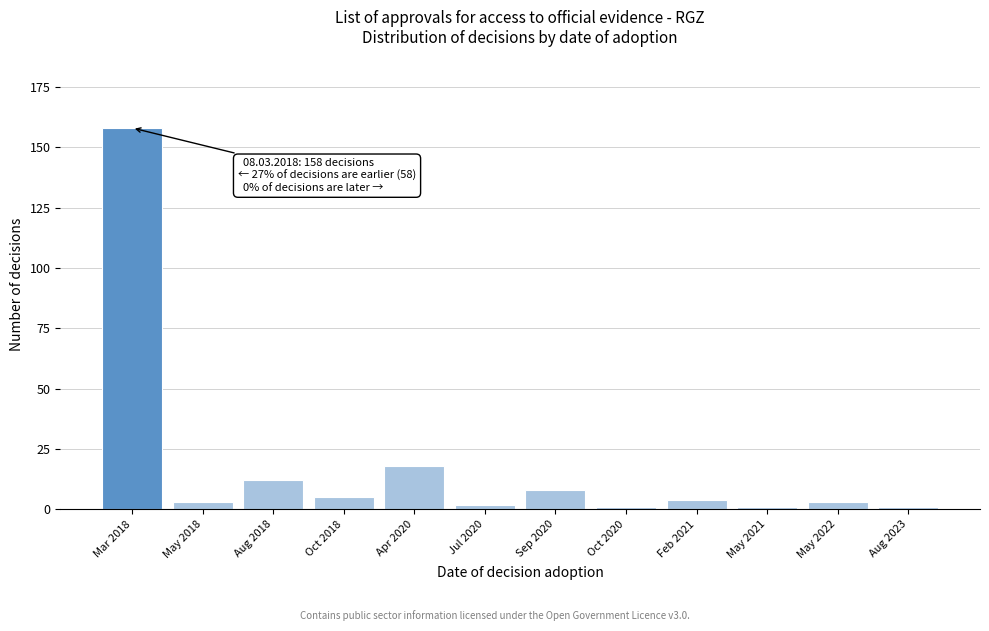

Reading right to left, extract all data points from this chart.

Aug 2023=1	May 2022=3	May 2021=1	Feb 2021=4	Oct 2020=1	Sep 2020=8	Jul 2020=2	Apr 2020=18	Oct 2018=5	Aug 2018=12	May 2018=3	Mar 2018=158